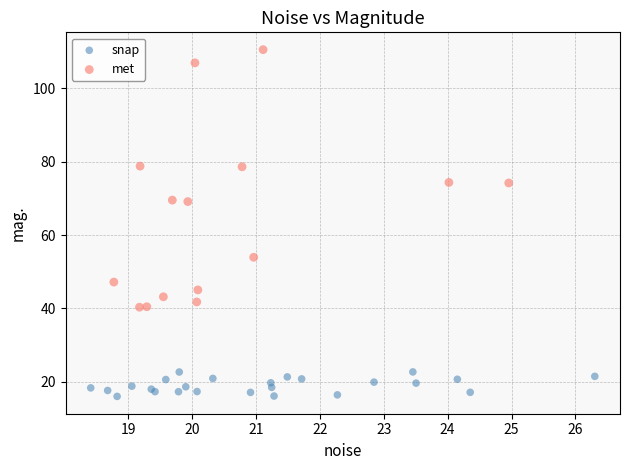

Which series contains the lowest Y value?

snap